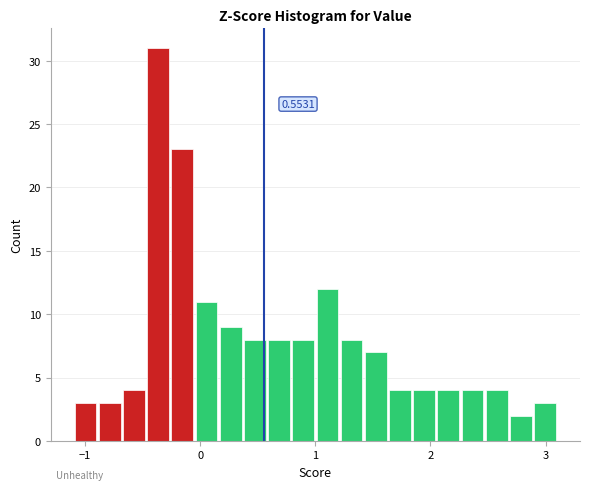

Read against the x-axis, roughly where is the centre of the tallest bar?

-0.4